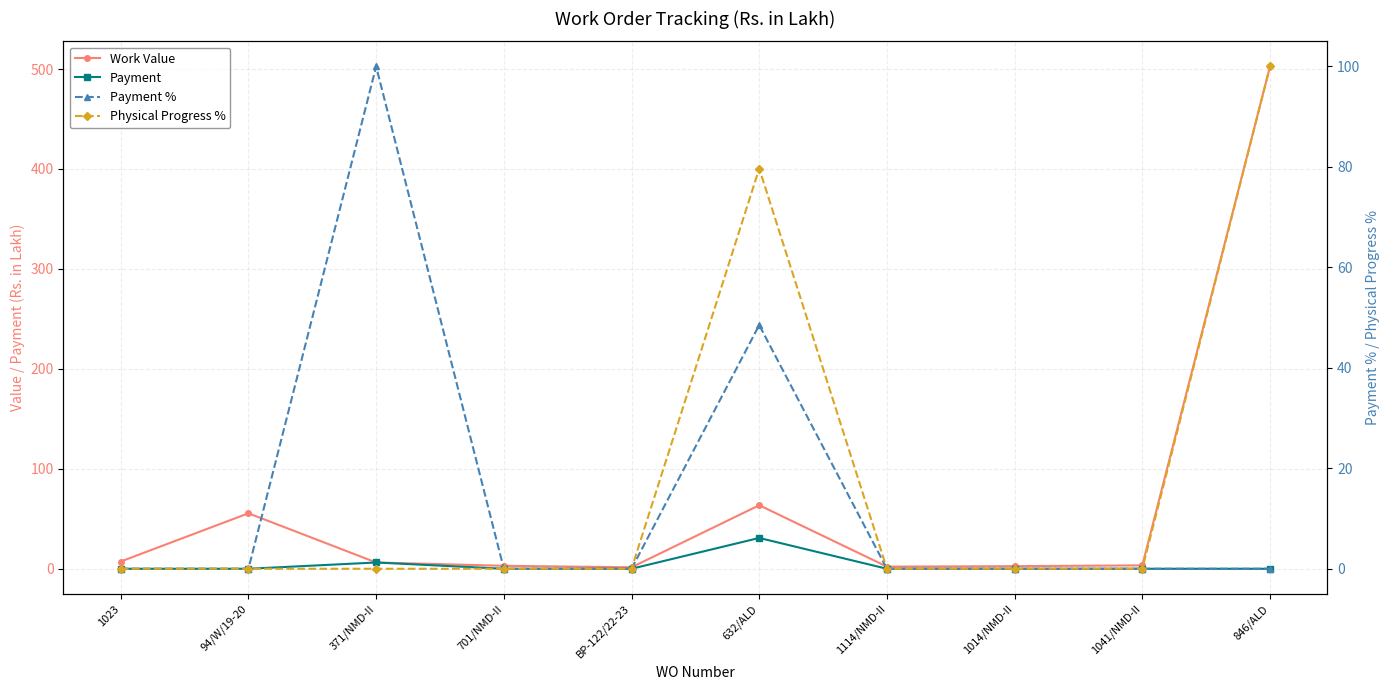

How many interior local peaks does the Physical Progress % series have?

1